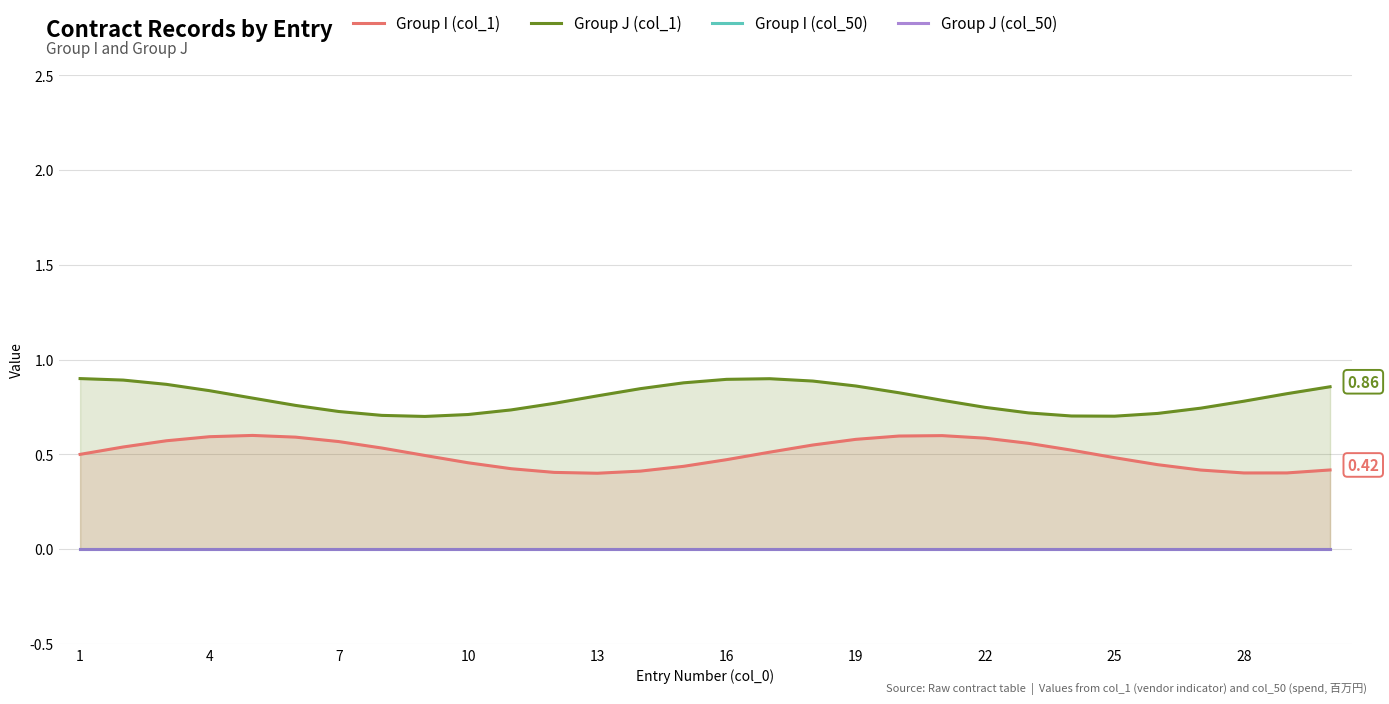

Count the Group I (col_1) values in the range 0 to 1.

30